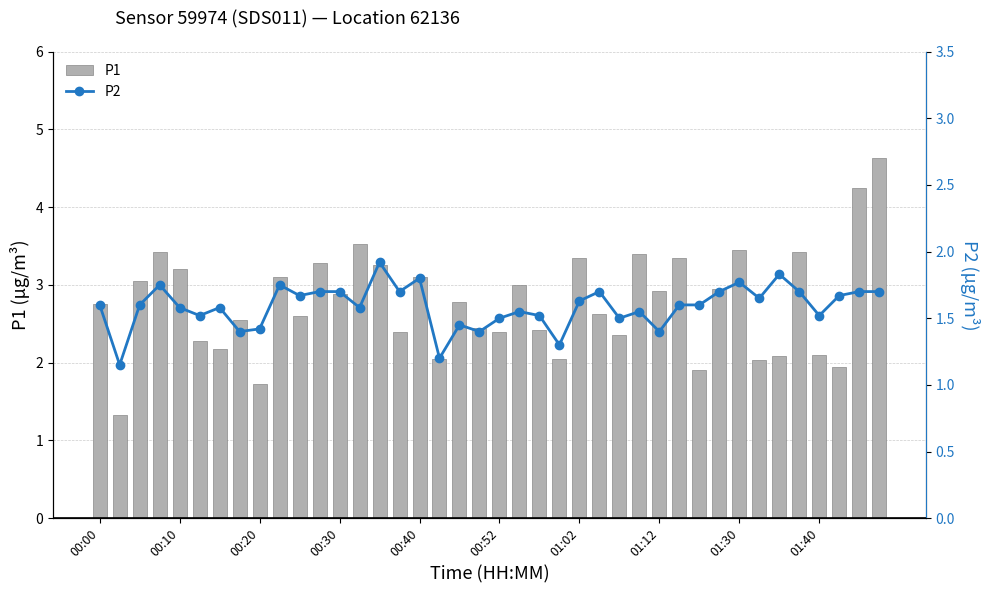

What is the value of the P1 bar at the 10th from the left?

3.1